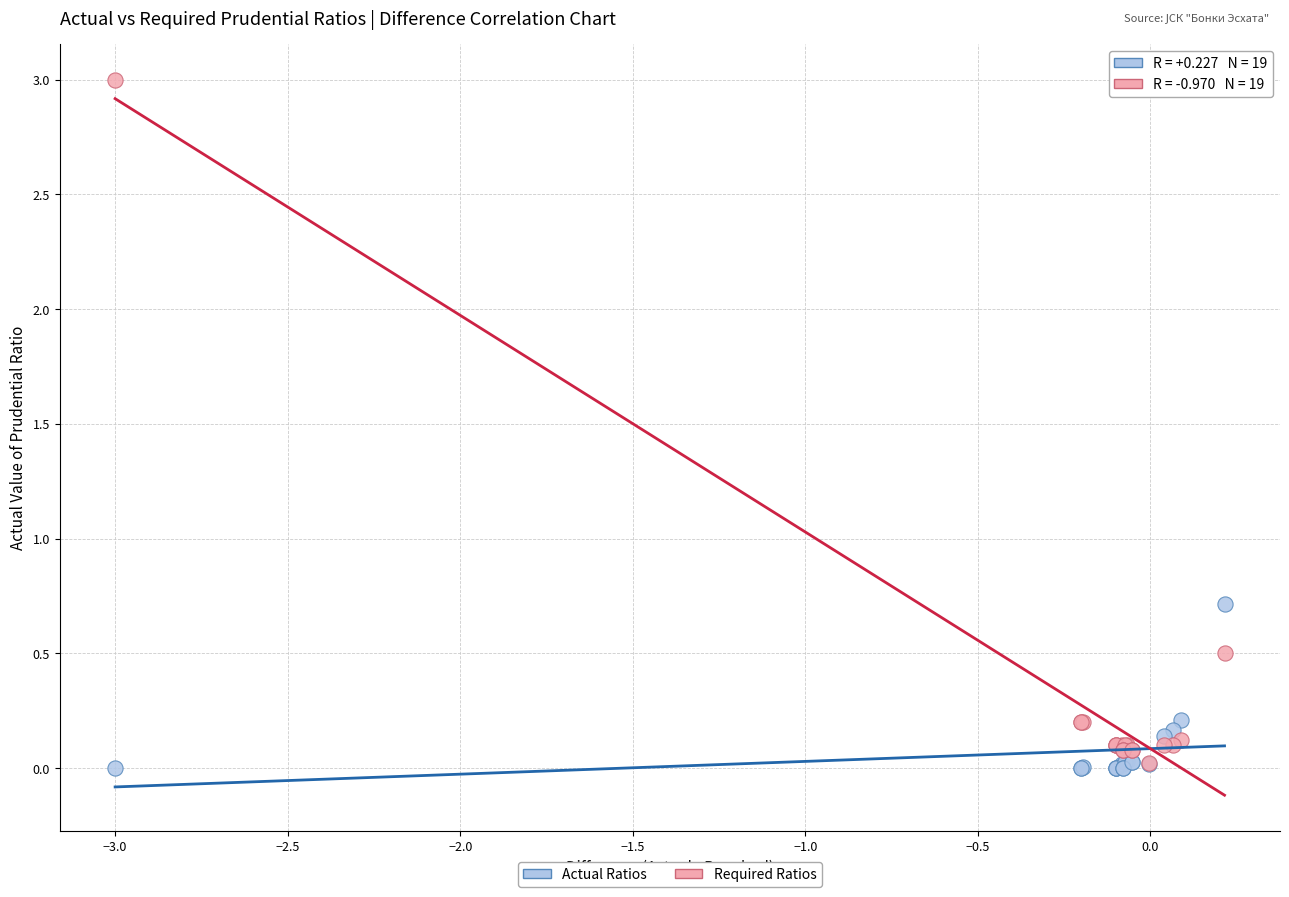

Across all series, what Y value is closest to 1?

0.7